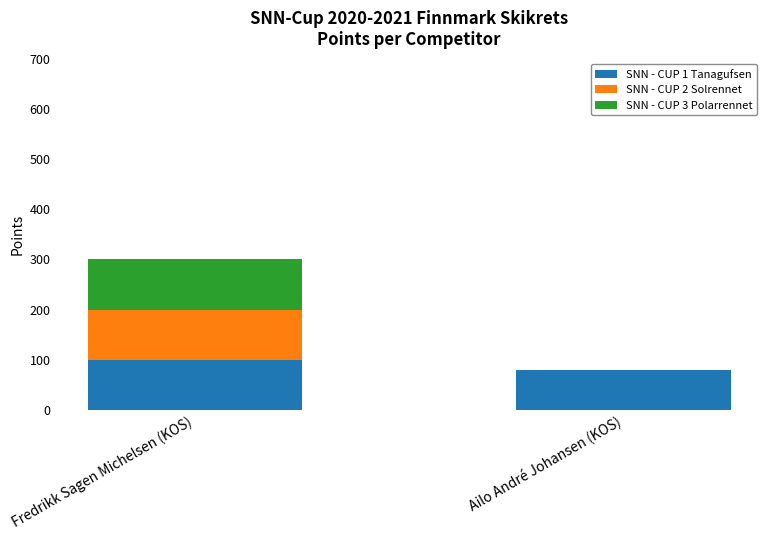

The SNN - CUP 1 Tanagufsen series shows 137 at Fredrikk Sagen Michelsen (KOS). True or false?

False